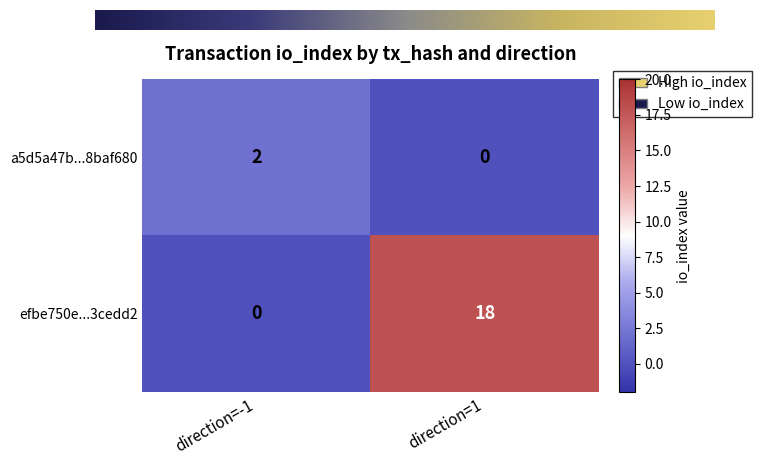

What is the sum of all efbe750e...3cedd2 values?

18